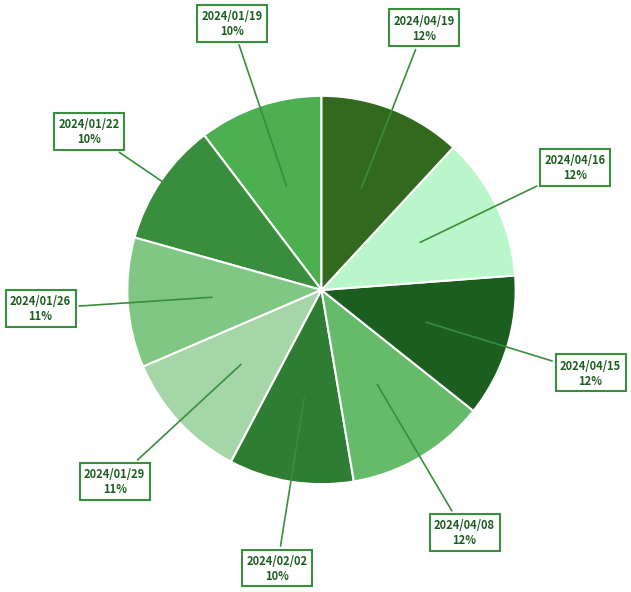

How many slices are in this pie chart?

9